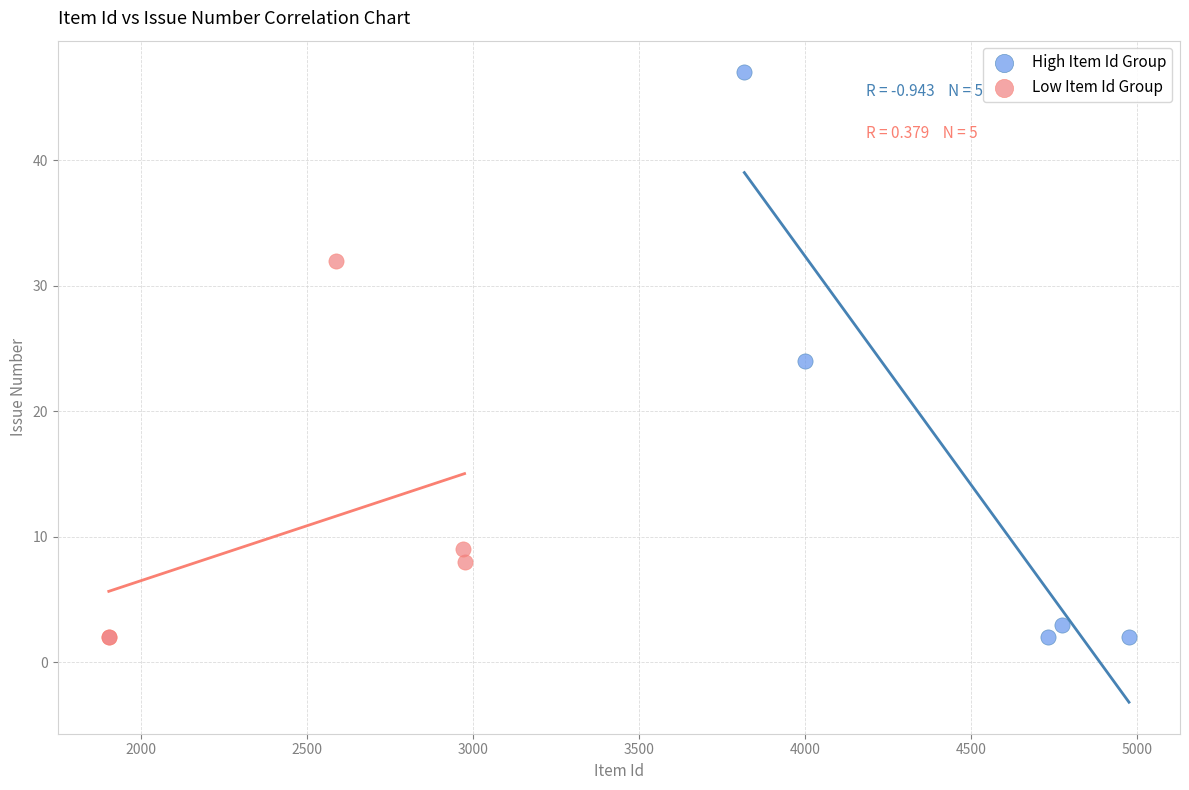

Which series reaches the maximum Y coordinate?

High Item Id Group